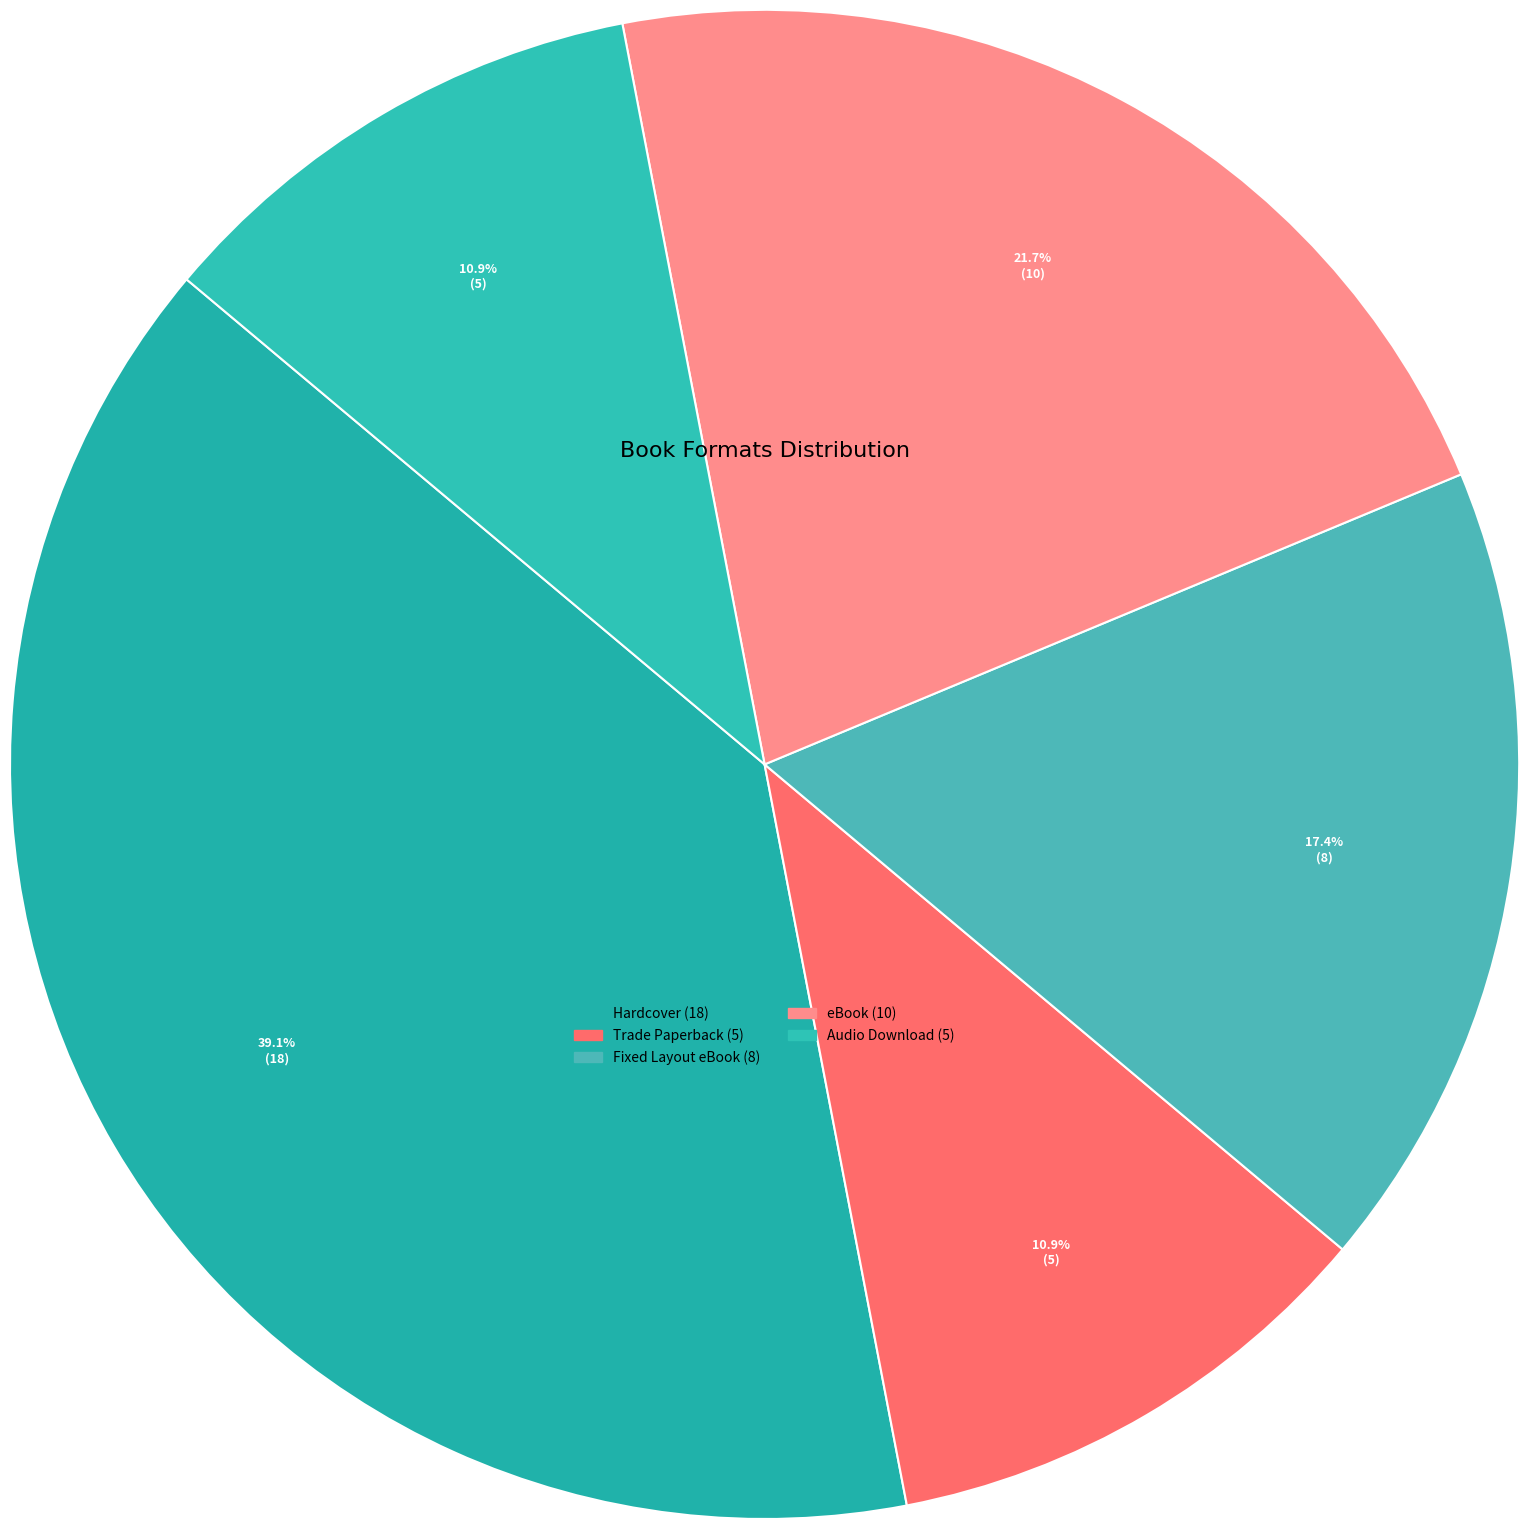

To the nearest percent, what portion does Audio Download represent?

11%